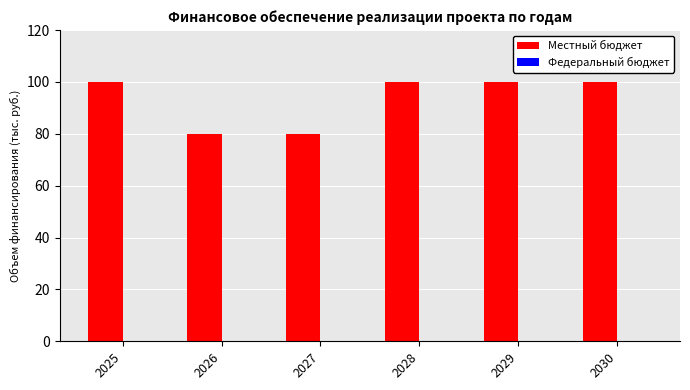

What is the value of the 4th bar from the left?

100